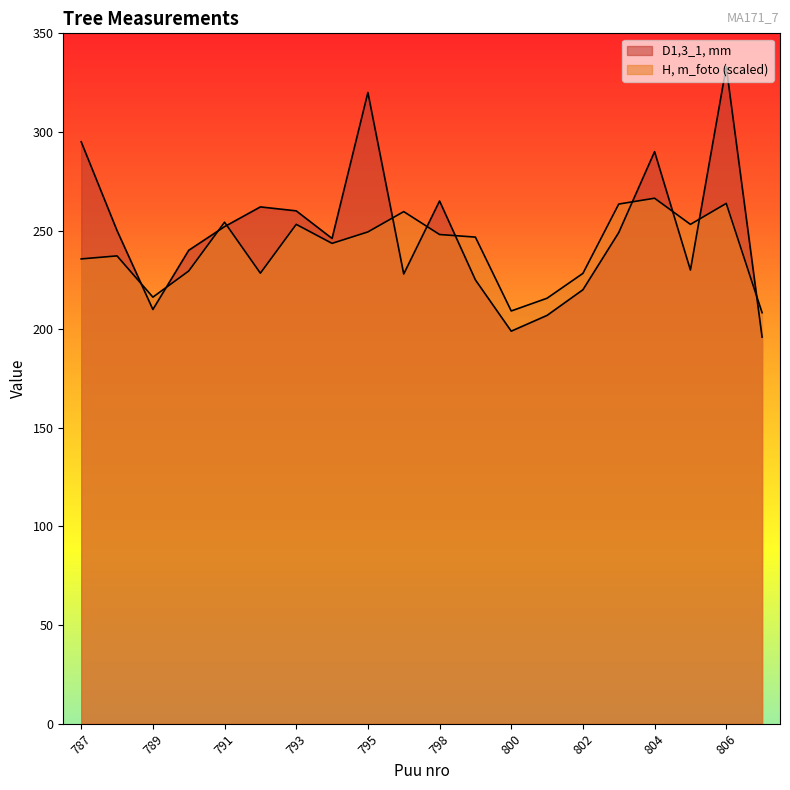

Rank the series by their average value, from lowest to highest.

H, m_foto, D1,3_1, mm